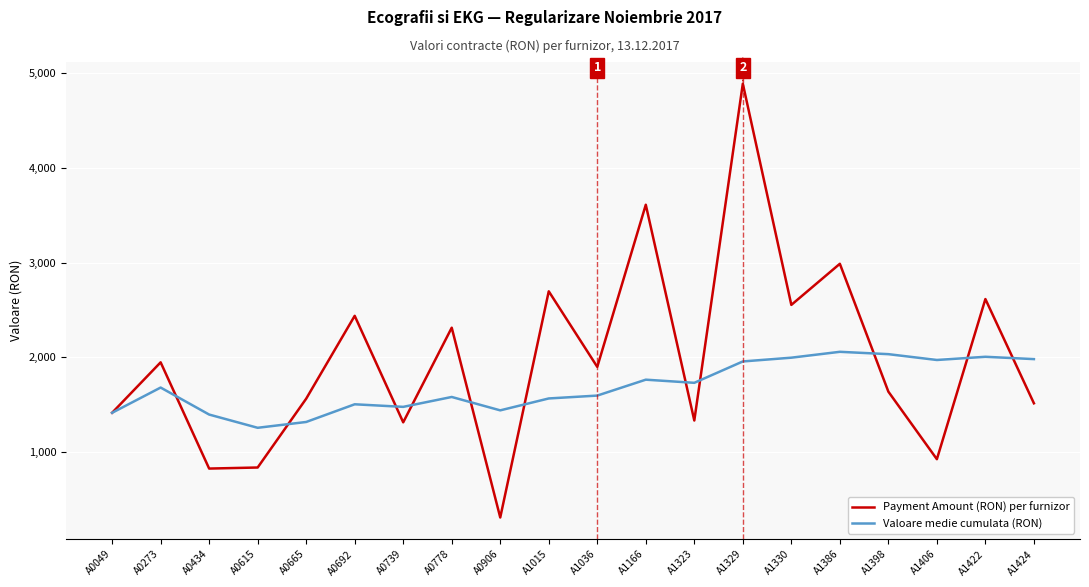

What are all the series names shown in the legend?

Payment Amount (RON) per furnizor, Valoare medie cumulata (RON)